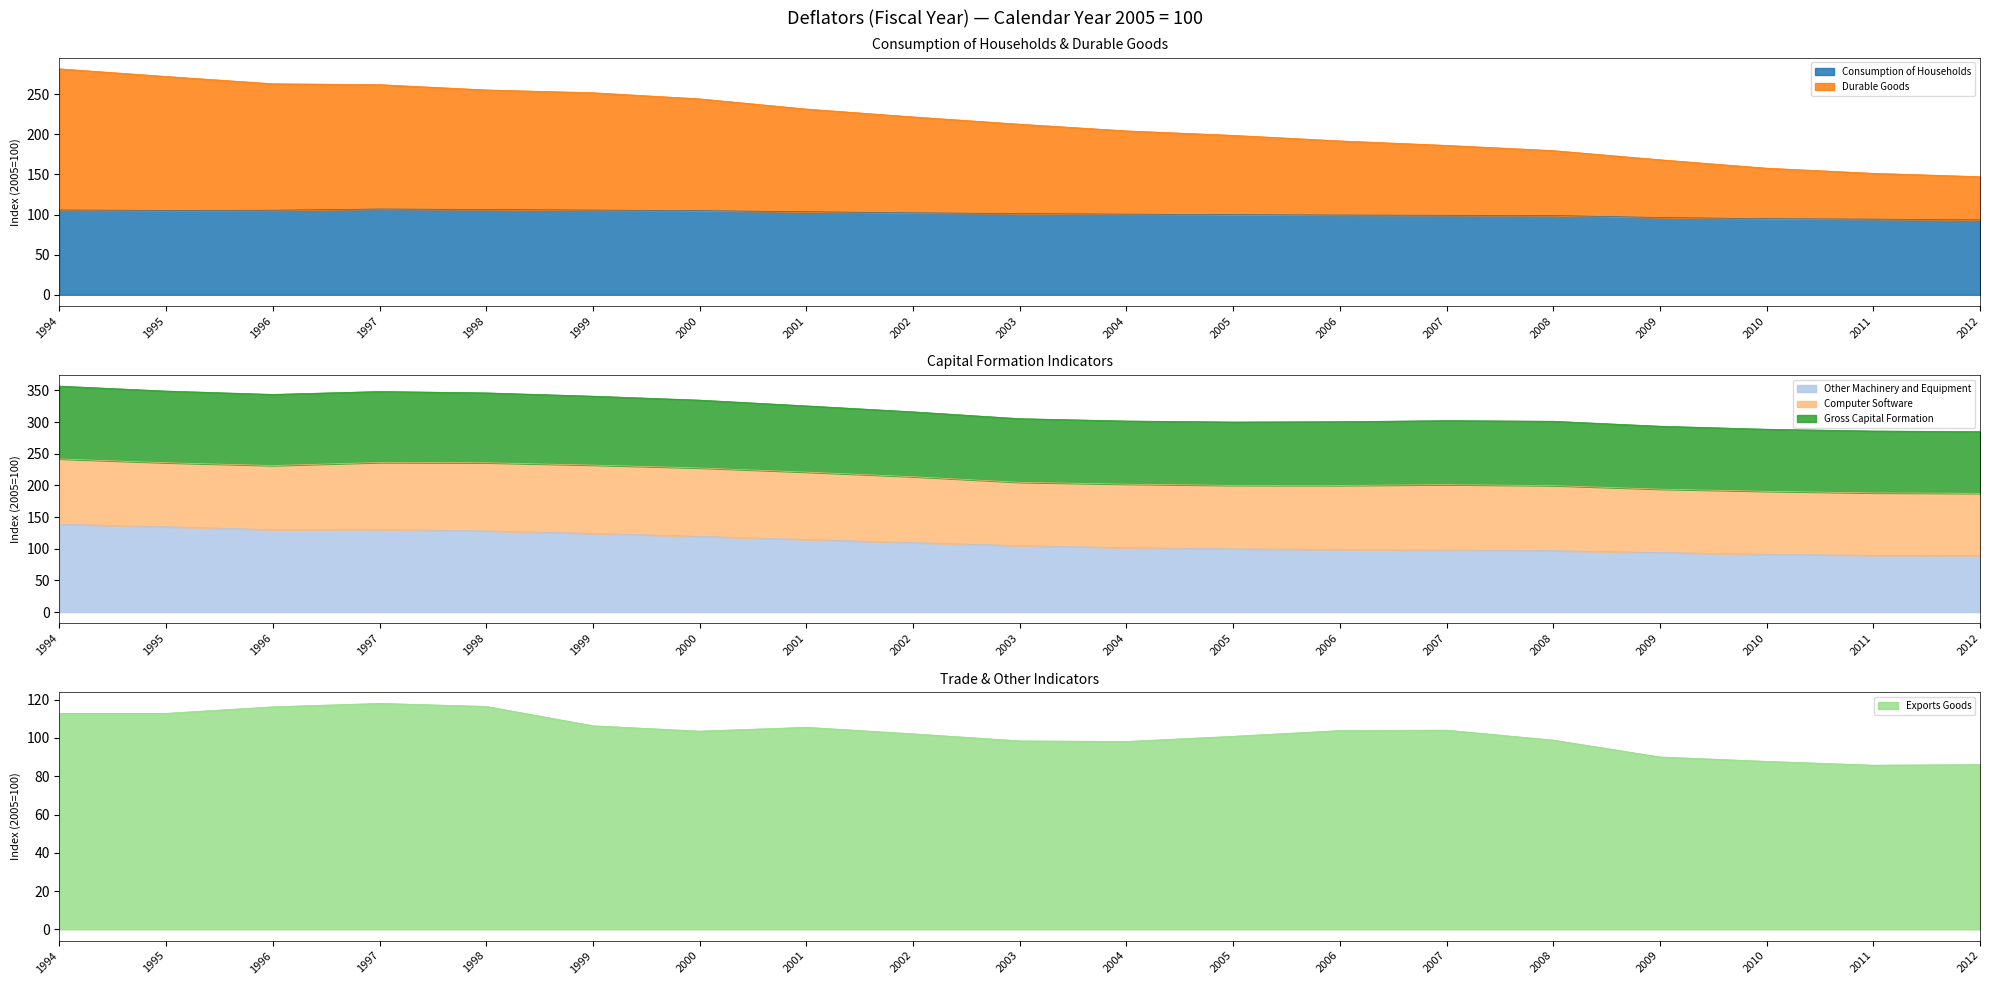

Which series has the widest spread of values?

Durable Goods